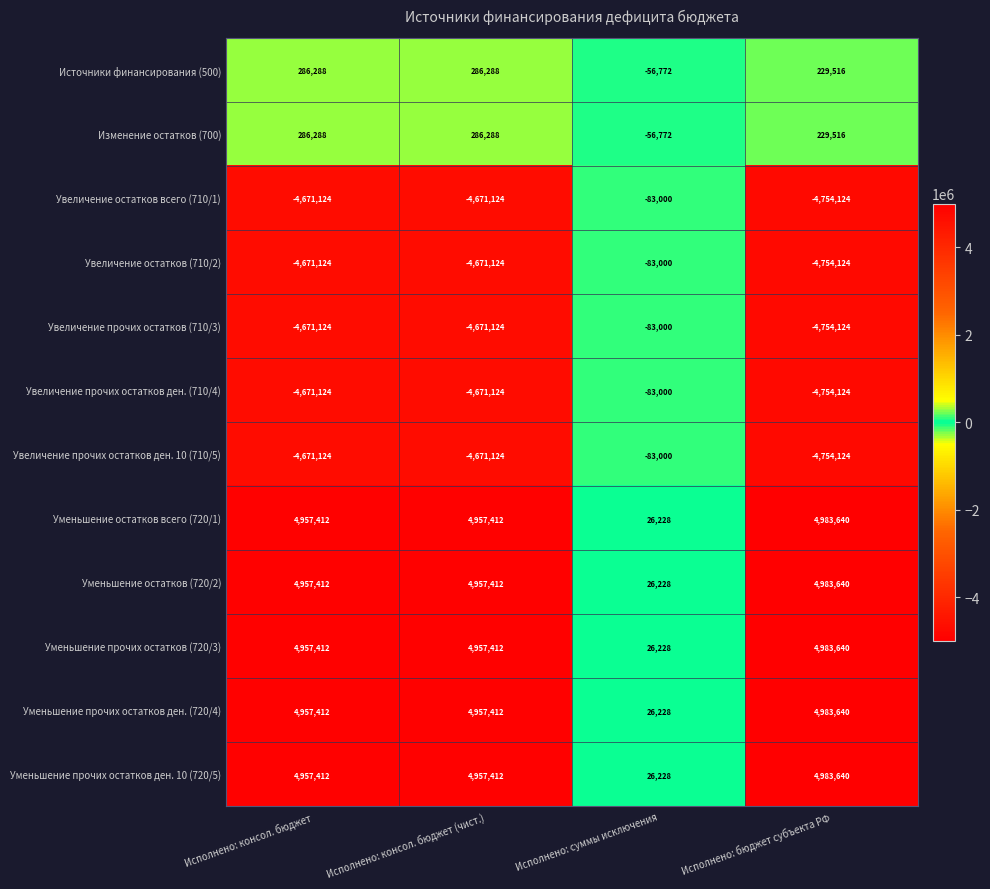

What is the sum of all Уменьшение прочих остатков ден. (720/4) values?

14924692